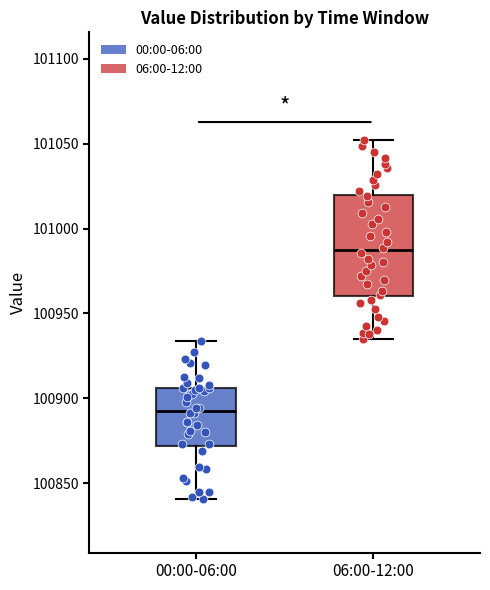

Reading left to right, transcribe this box plot: for each box, give where its median line is, the range the box spans, and where its two whiskers end, as read against the y-axis. The values are not printed on the chart, so give them approximately, as read against the axis.

00:00-06:00: median 100895, box 100870 to 100905, whiskers 100840 to 100935
06:00-12:00: median 100985, box 100960 to 101020, whiskers 100935 to 101050